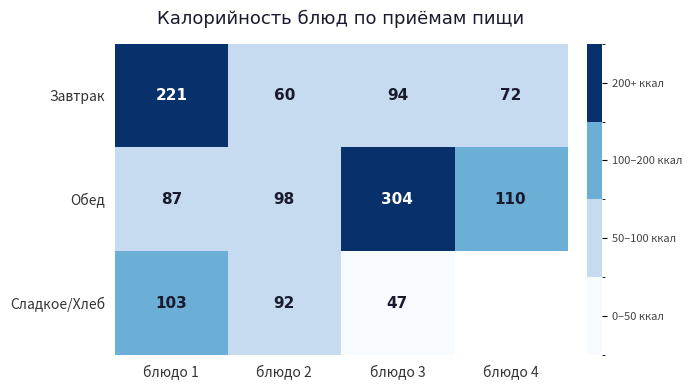

List the labels in order of Завтрак value, smallest first.

блюдо 2, блюдо 4, блюдо 3, блюдо 1